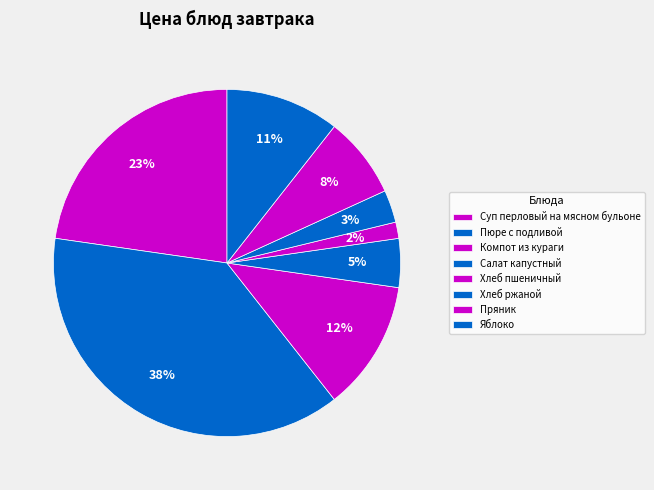

Count the number of slices in the pie.

8